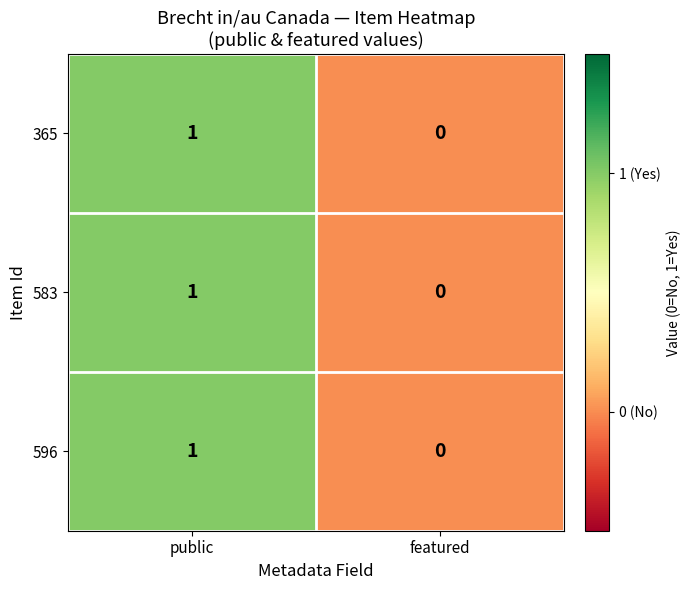

List the labels in order of 365 value, largest first.

public, featured